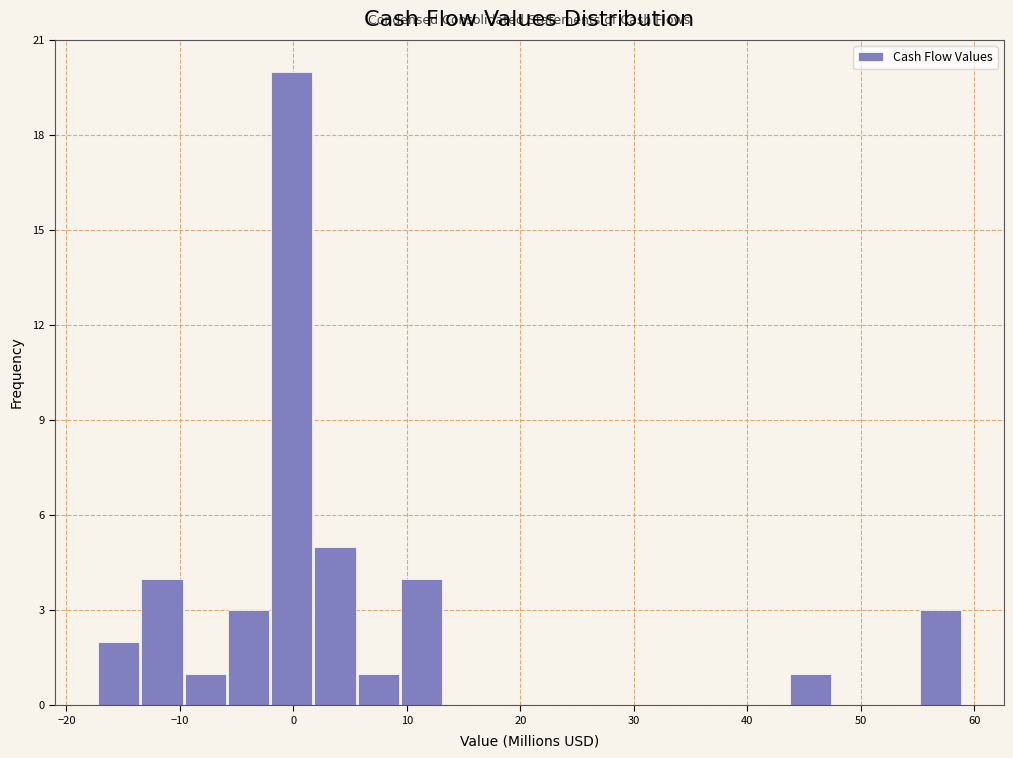

Read against the x-axis, roughly where is the centre of the tallest bar?

0